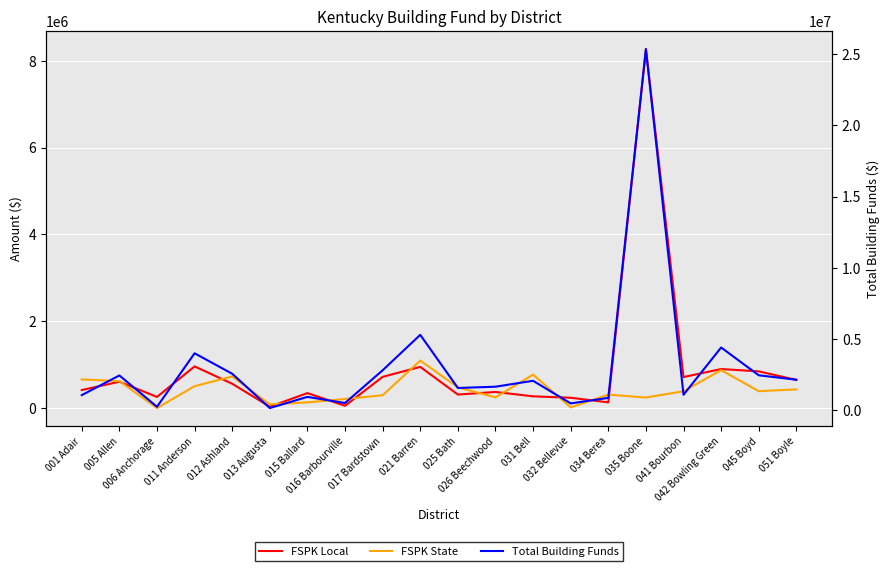

What is the value of the FSPK Local point at the 14th from the left?

237104